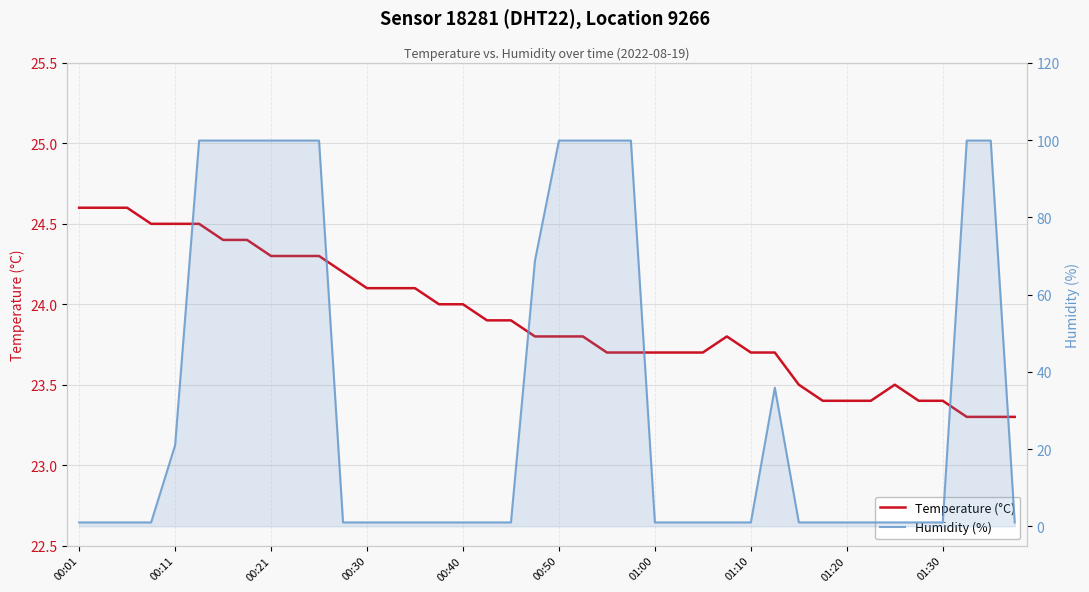

What is the sum of the Temperature (°C) values at 00:01 and 33?

48.0